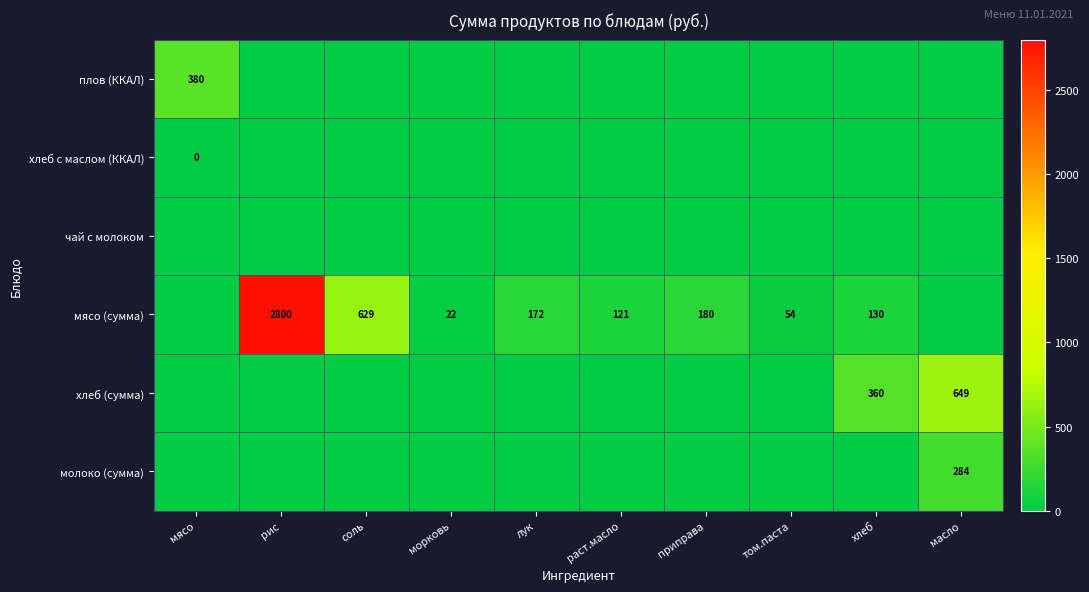

True or false: хлеб (сумма) has a value of 649 at масло.

True